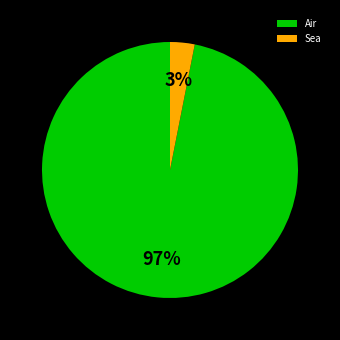

Combined, do Sea and Air account for over 50%?

Yes